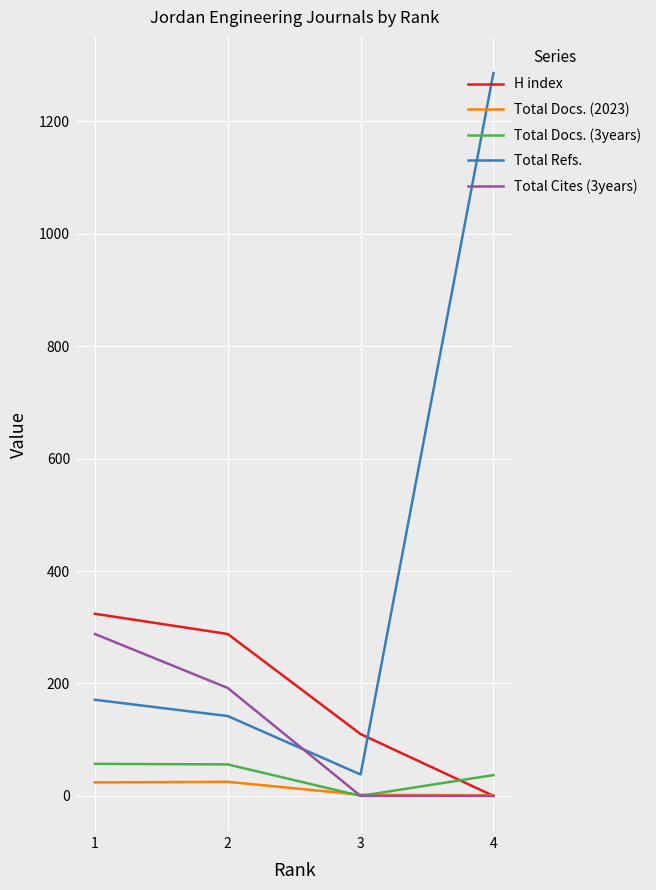

True or false: Total Docs. (3years) and Total Refs. intersect in this chart.

False